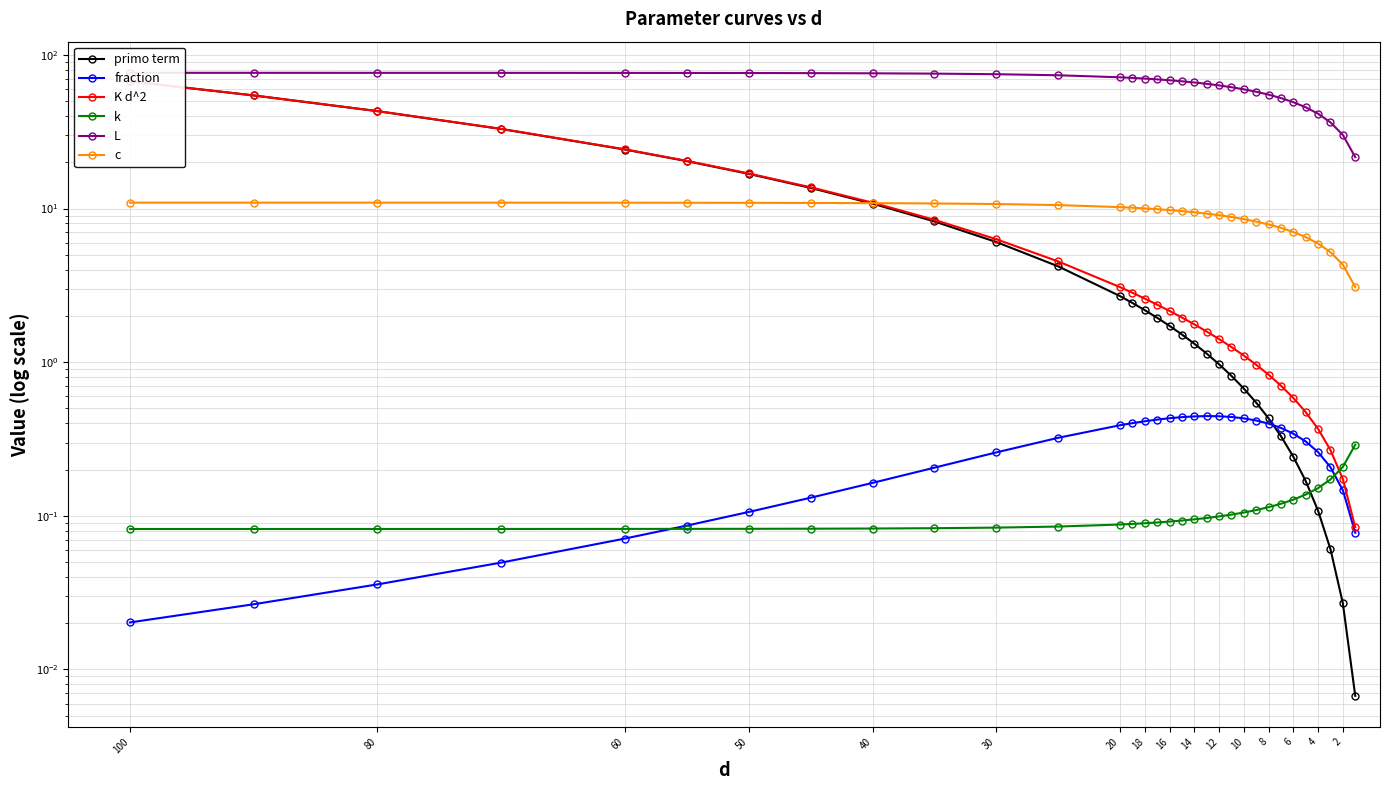

What are all the series names shown in the legend?

primo term, fraction, K d^2, k, L, c